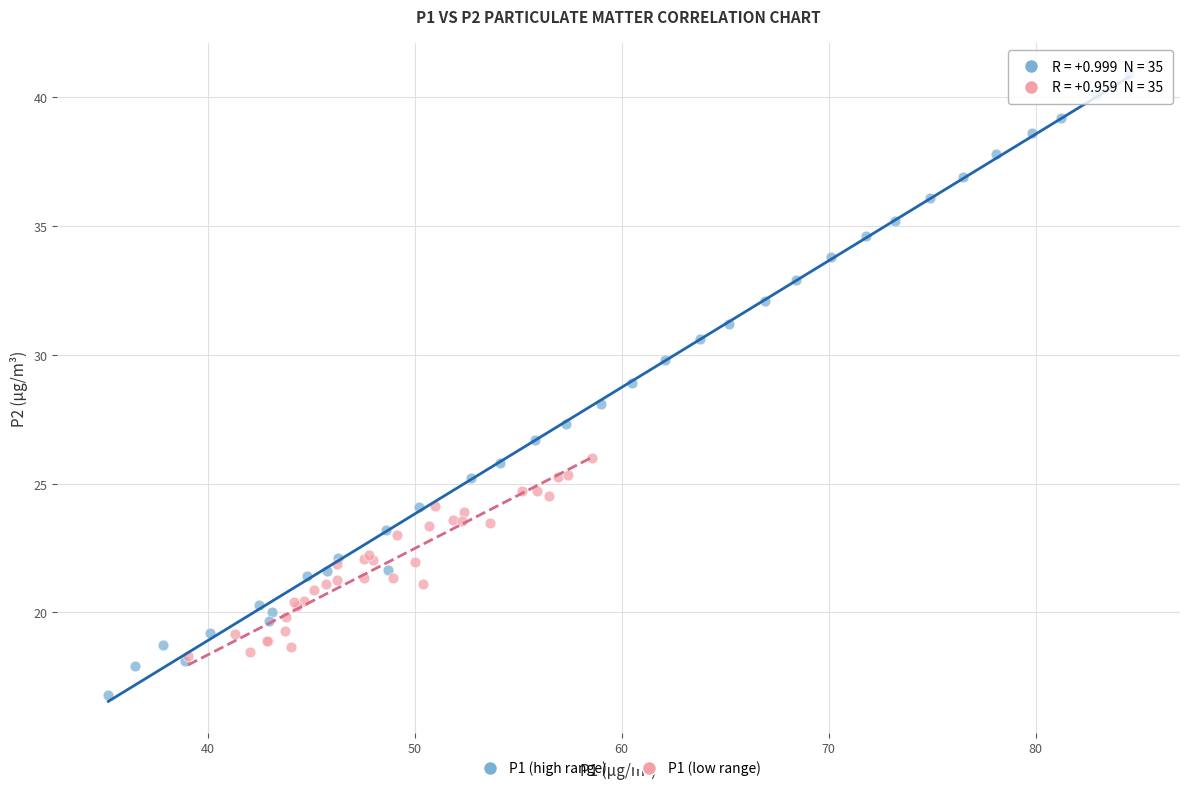

Which series contains the lowest Y value?

P1 (high range)